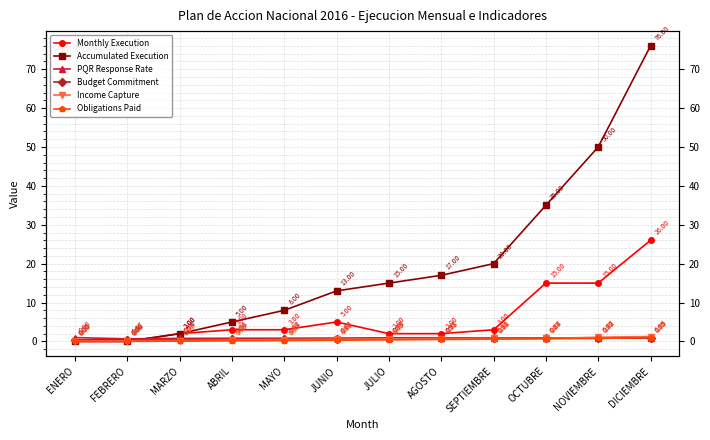

True or false: Accumulated Execution has a value of 5.0 at ABRIL.

True